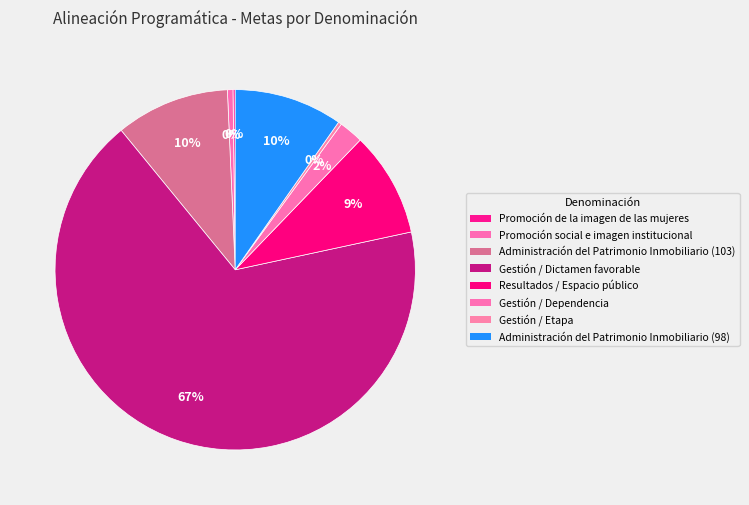

Which category accounts for the majority?

Gestión / Dictamen favorable